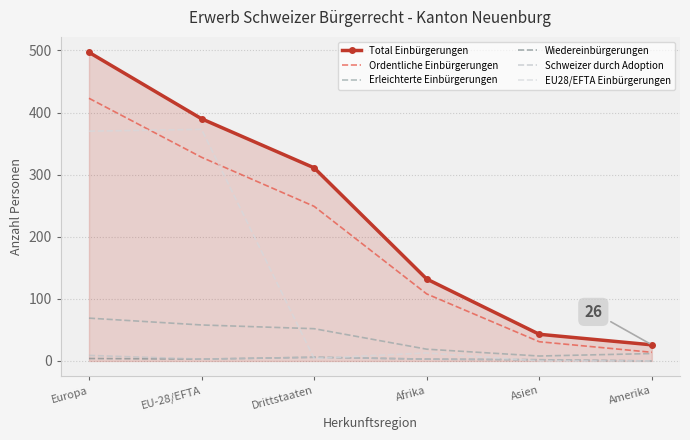

The value of Total Einbürgerungen at Drittstaaten is 311. True or false?

True